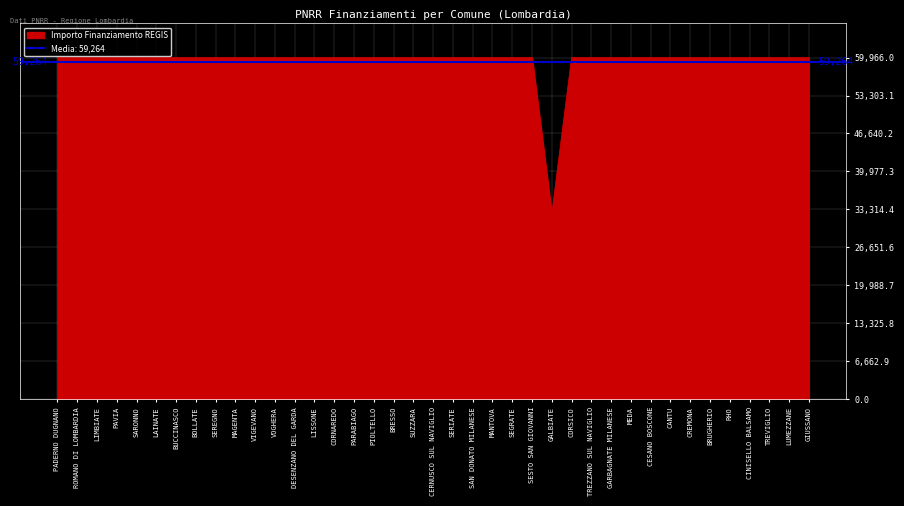

List the labels in order of value, smallest first.

GALBIATE, PADERNO DUGNANO, ROMANO DI LOMBARDIA, LIMBIATE, PAVIA, SARONNO, LAINATE, BUCCINASCO, BOLLATE, SEREGNO, MAGENTA, VIGEVANO, VOGHERA, DESENZANO DEL GARDA, LISSONE, CORNAREDO, PARABIAGO, PIOLTELLO, BRESSO, SUZZARA, CERNUSCO SUL NAVIGLIO, SERIATE, SAN DONATO MILANESE, MANTOVA, SEGRATE, SESTO SAN GIOVANNI, CORSICO, TREZZANO SUL NAVIGLIO, GARBAGNATE MILANESE, MEDA, CESANO BOSCONE, CANTU, CREMONA, BRUGHERIO, RHO, CINISELLO BALSAMO, TREVIGLIO, LUMEZZANE, GIUSSANO